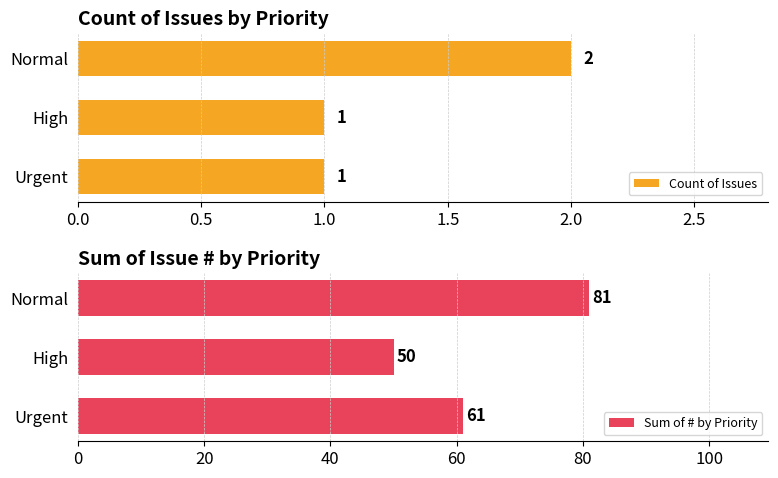

List the series in order of their overall mean, highest first.

Sum of # by Priority, Count of Issues